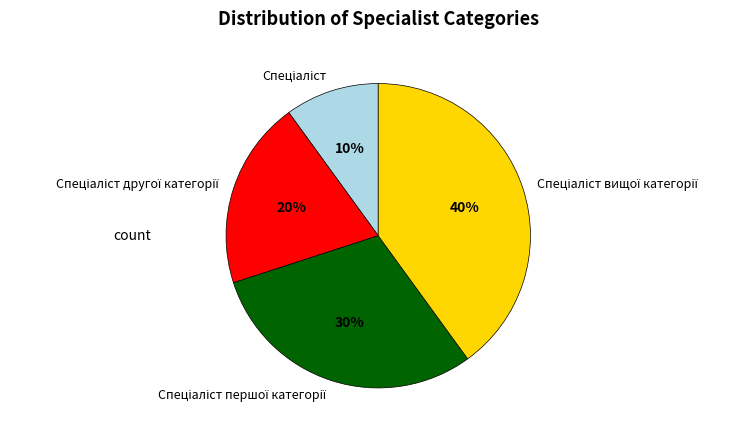

To the nearest percent, what is the average slice percentage?

25%